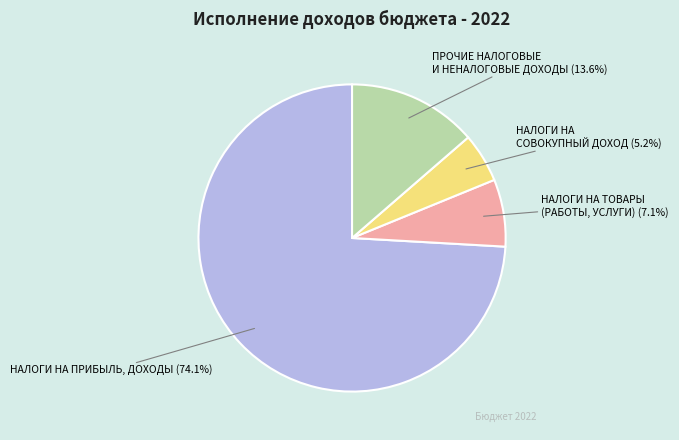

Which slice is the smallest?

НАЛОГИ НА СОВОКУПНЫЙ ДОХОД